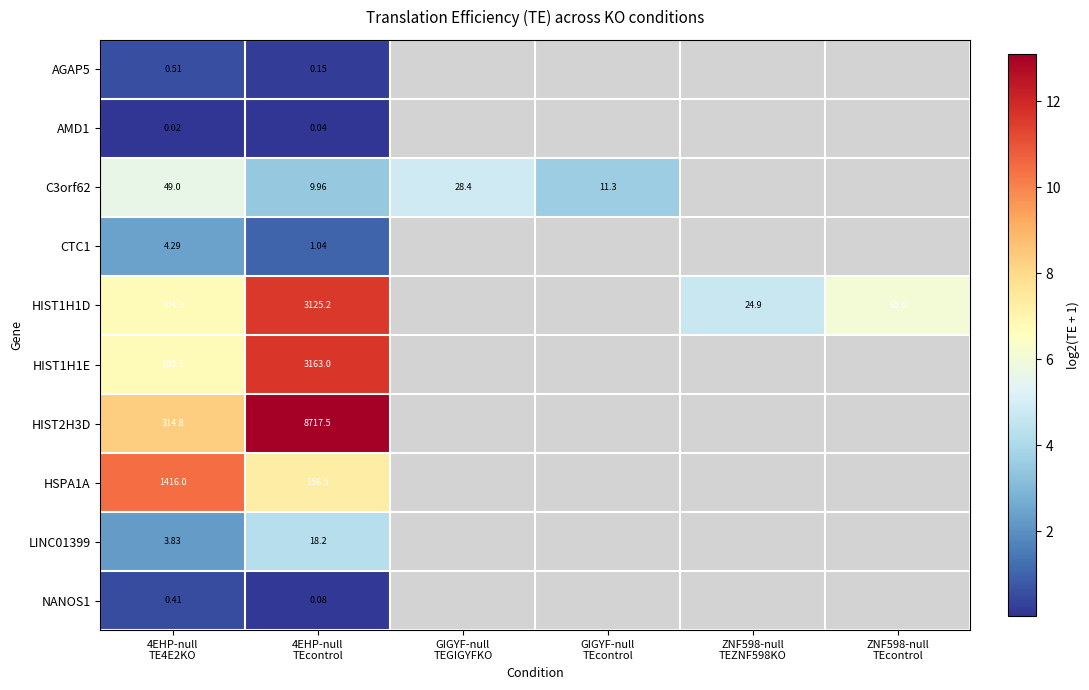

Which has a higher value, GIGYF-null
TEGIGYFKO or ZNF598-null
TEcontrol?

ZNF598-null
TEcontrol